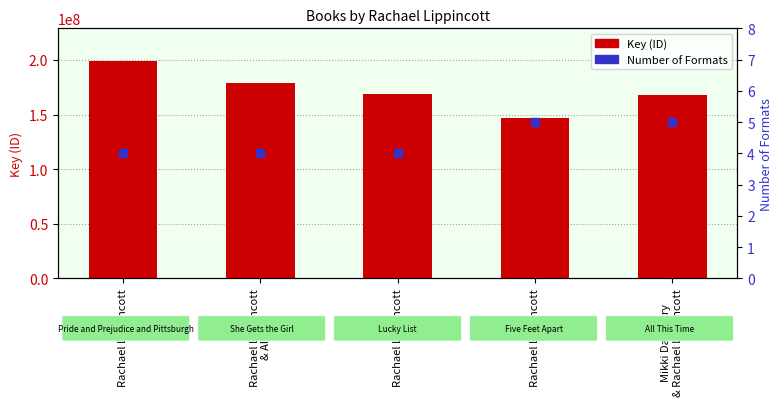

Is the value of Key (ID) at Rachael Lippincott greater than the value of Number of Formats at Rachael Lippincott
& Alyson?

Yes